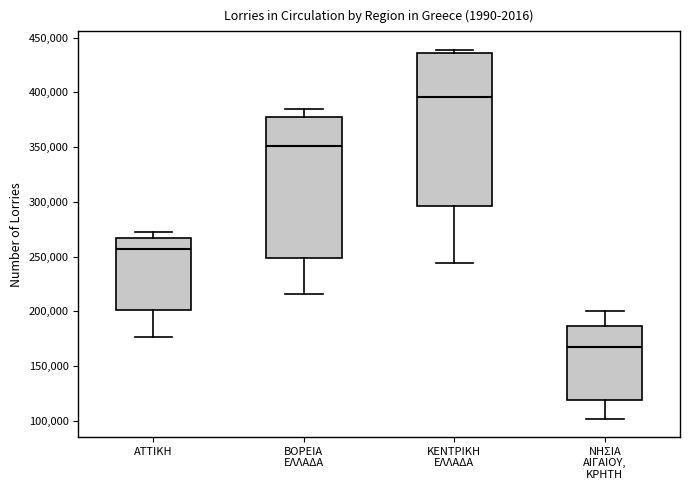

Where is the lower edge of the box for ΝΗΣΙΑ ΑΙΓΑΙΟΥ, ΚΡΗΤΗ on the y-axis? The values are not printed on the chart, so give them approximately, as read against the axis.

120000